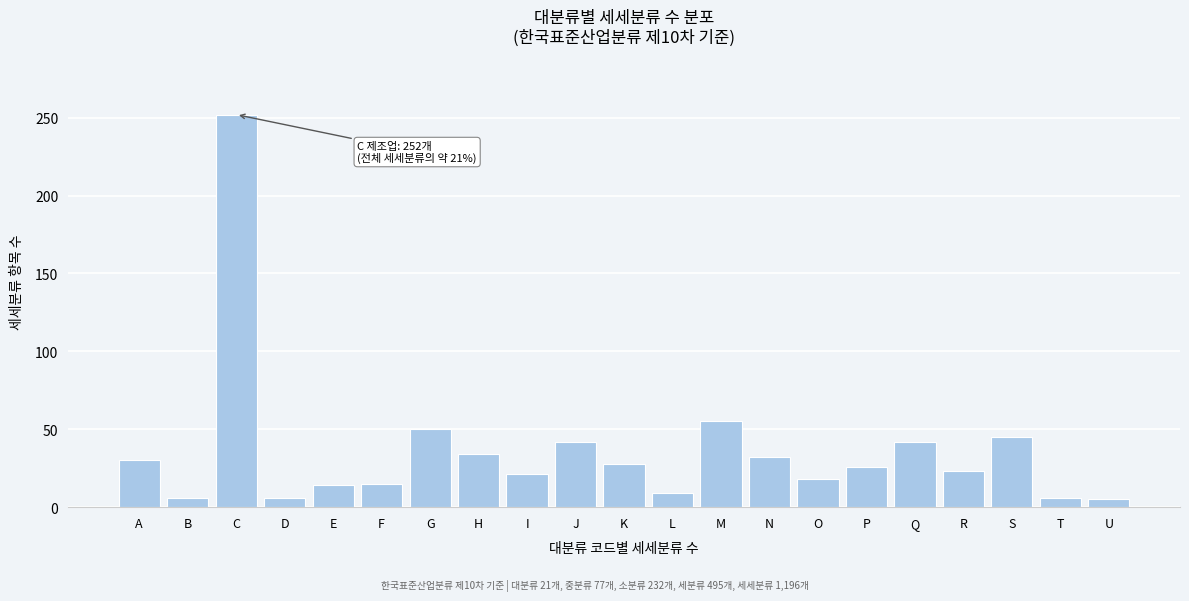

What is the maximum value shown in the chart?

252